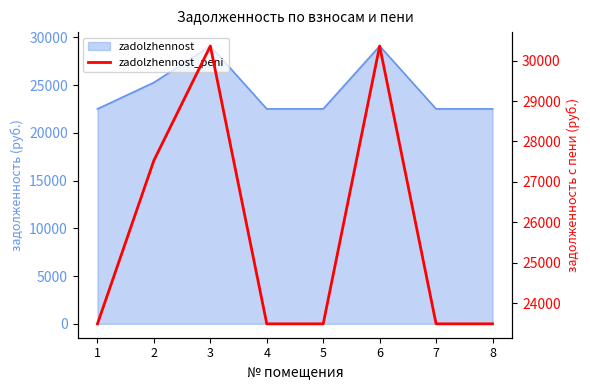

Does the chart have visible grid lines?

No